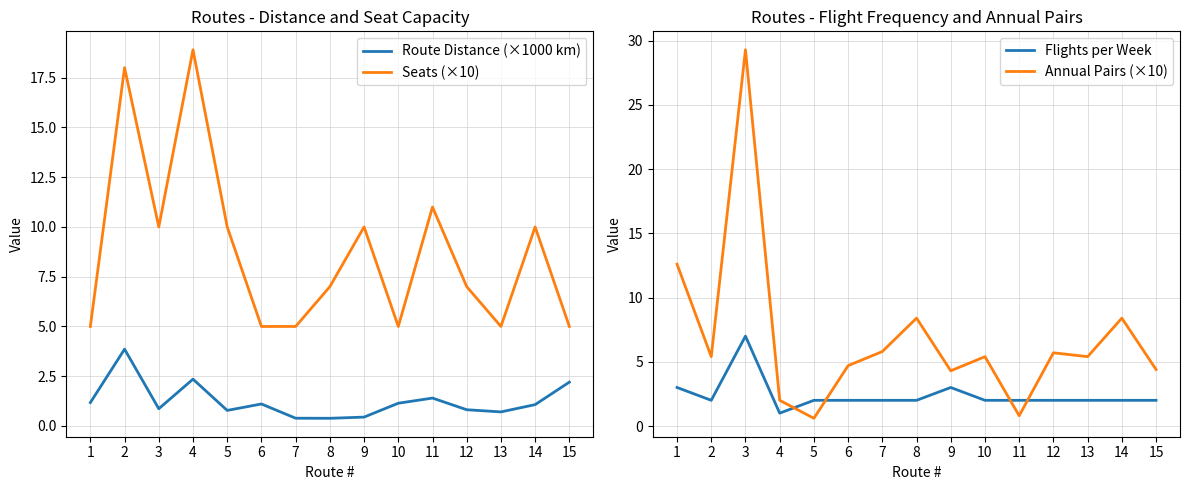

Between 6 and 15, which is larger?

15